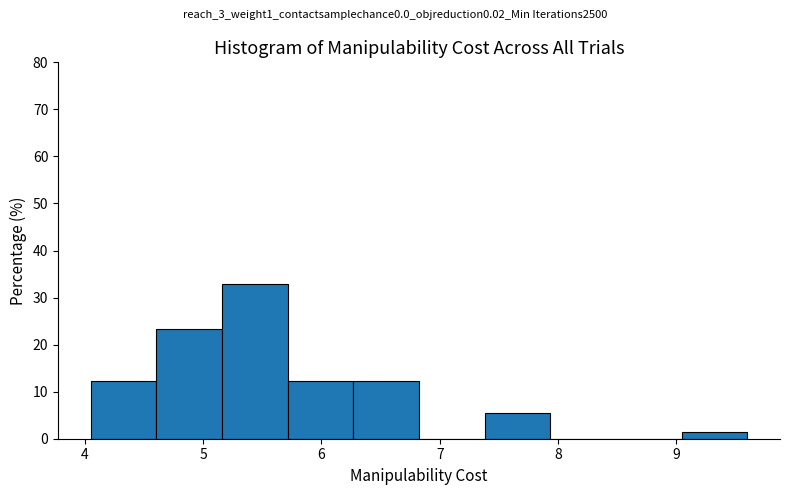

Reading left to right, transcribe this chart: for each bar, give the range it covers on the x-axis and its height. Neither the bar edges nor the heights are printed on the chart, so give them approximately, as read against the axes.

4.1 to 4.6: 12
4.6 to 5.2: 23
5.2 to 5.7: 33
5.7 to 6.3: 12
6.3 to 6.8: 12
6.8 to 7.4: 0
7.4 to 7.9: 5
7.9 to 8.5: 0
8.5 to 9.0: 0
9.0 to 9.6: 1